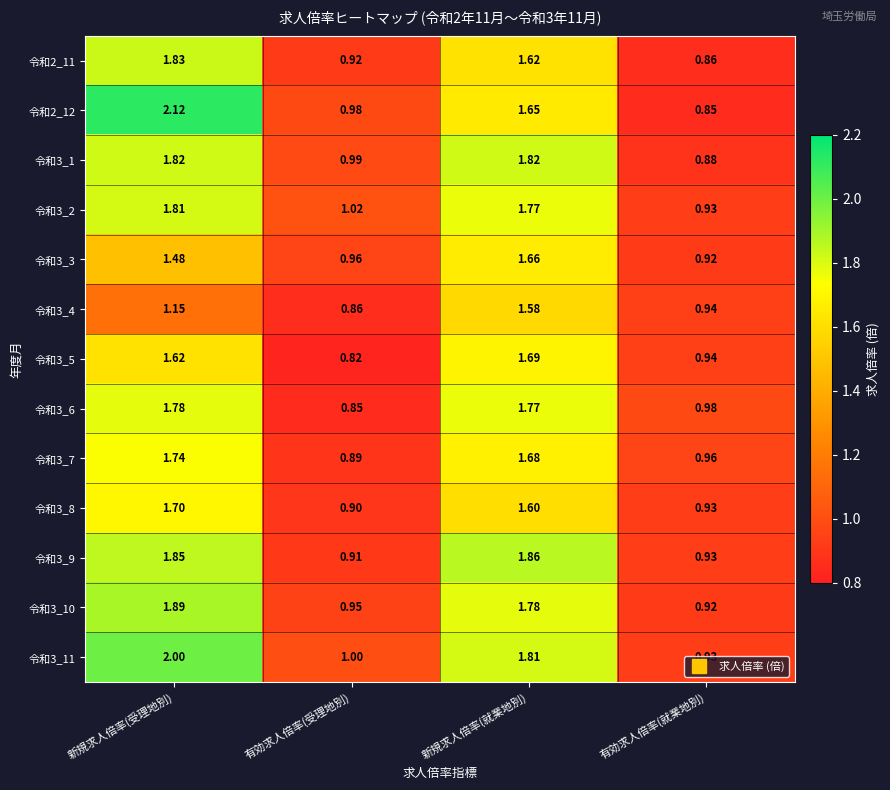

Rank the categories by 令和3_7 value from highest to lowest.

新規求人倍率(受理地別), 新規求人倍率(就業地別), 有効求人倍率(就業地別), 有効求人倍率(受理地別)